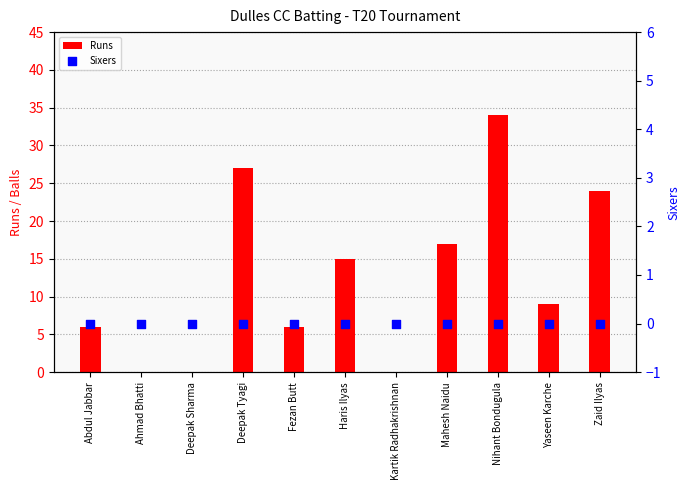

Which series contains the highest Y value?

Runs